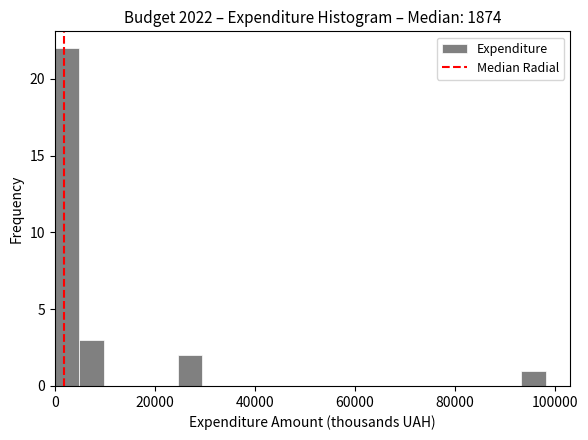

Read against the x-axis, roughly where is the centre of the tallest bar?

2000